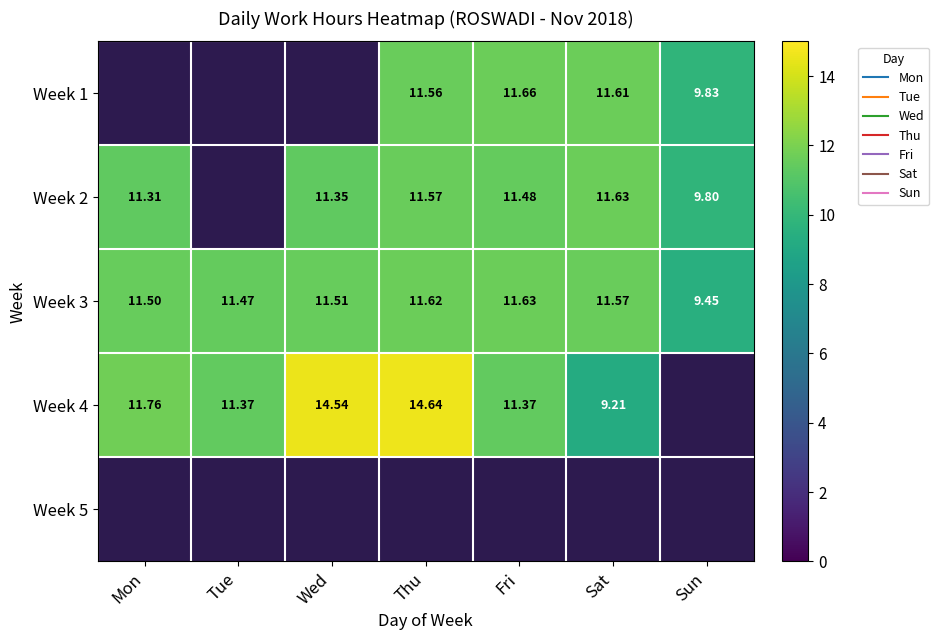

Is it true that Week 3 equals 11.6 at Sat?

True